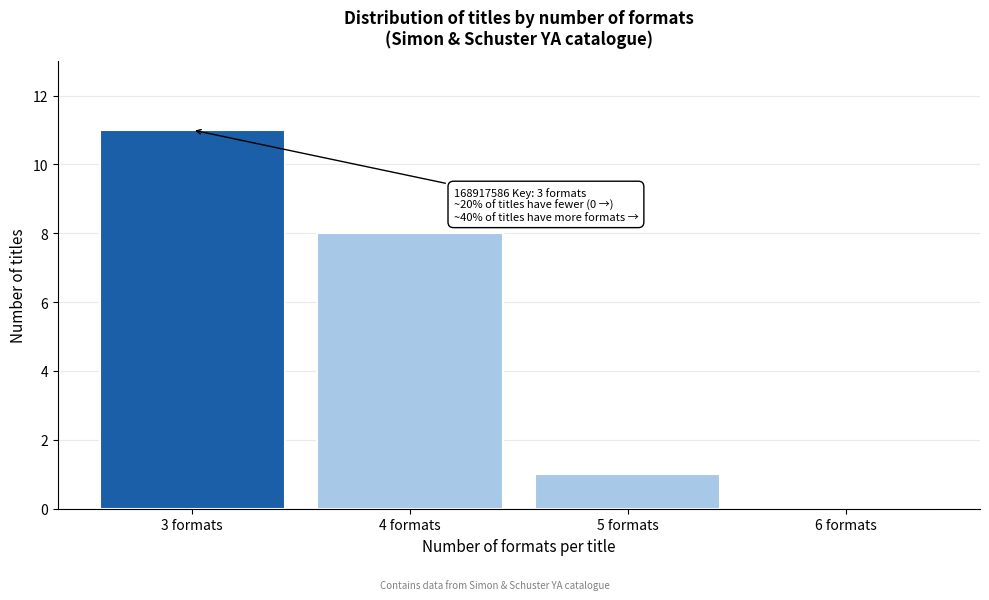

Reading left to right, list all the values displayed in this chart.

3 formats=11	4 formats=8	5 formats=1	6 formats=0